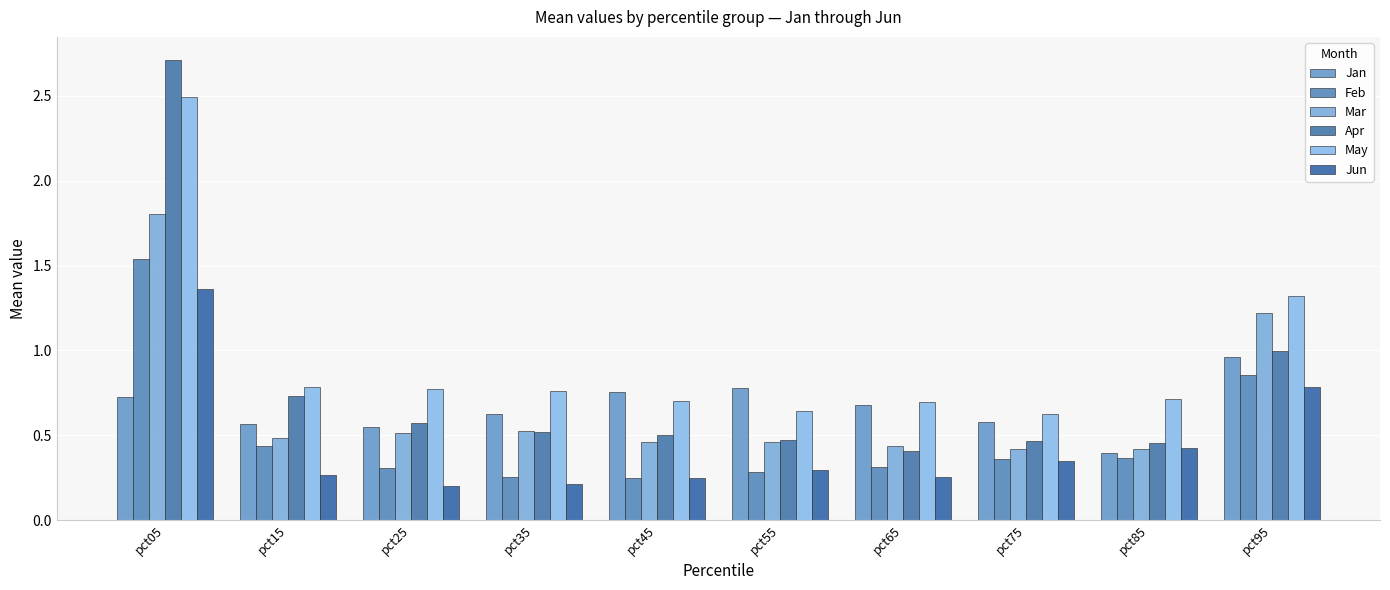

Is it true that Apr equals 3.6 at pct05?

False